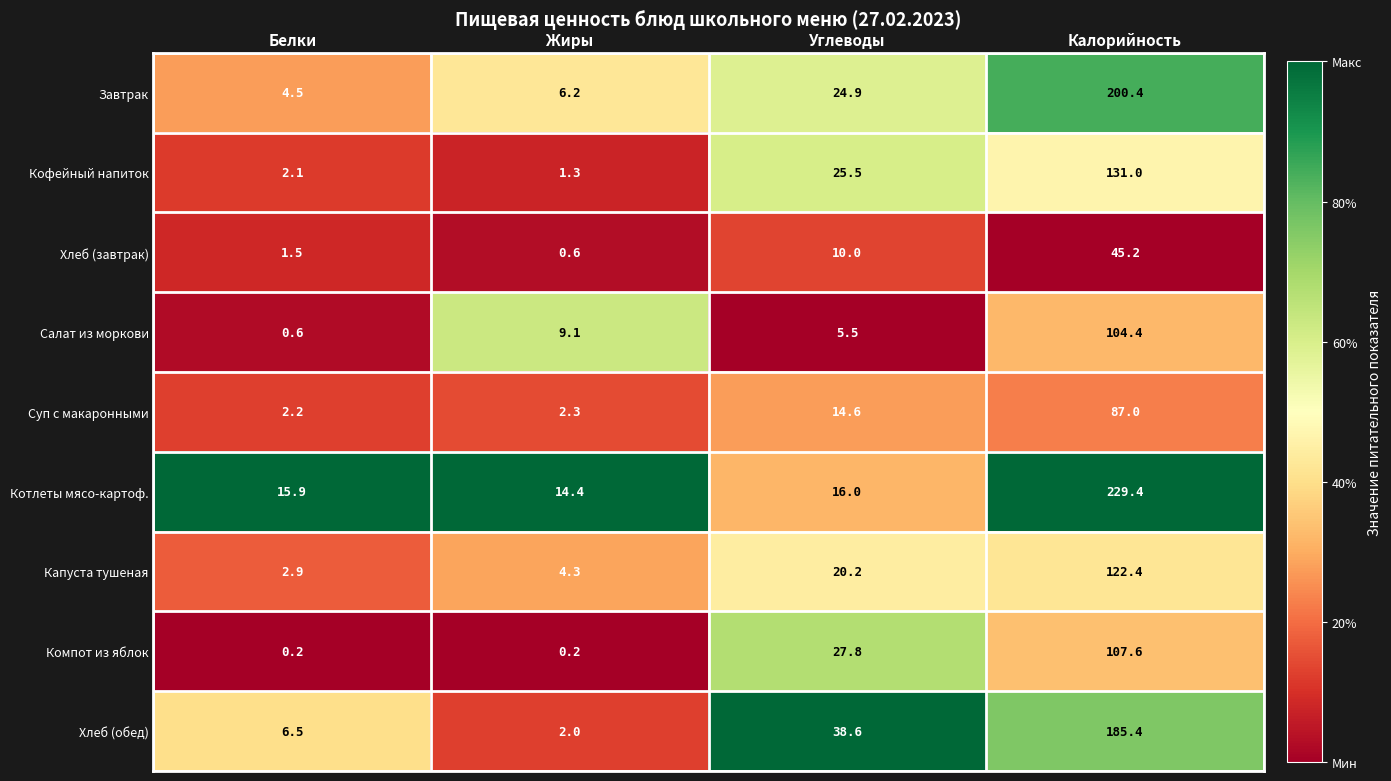

At how many categories does at least one series exceed 0?

4